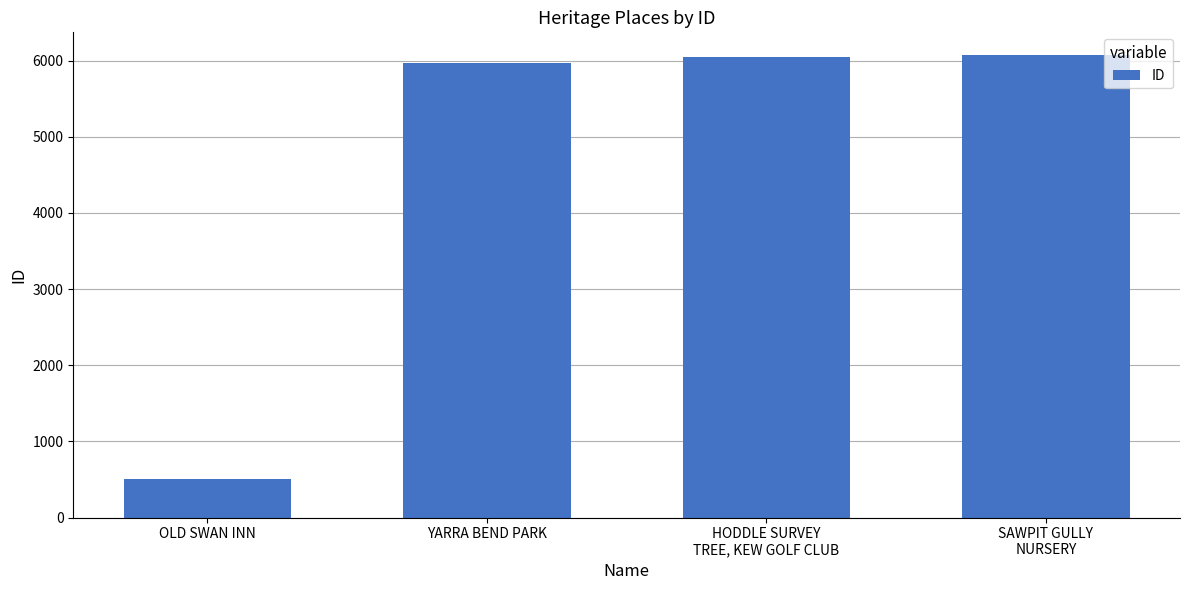

What is the smallest value displayed?

511